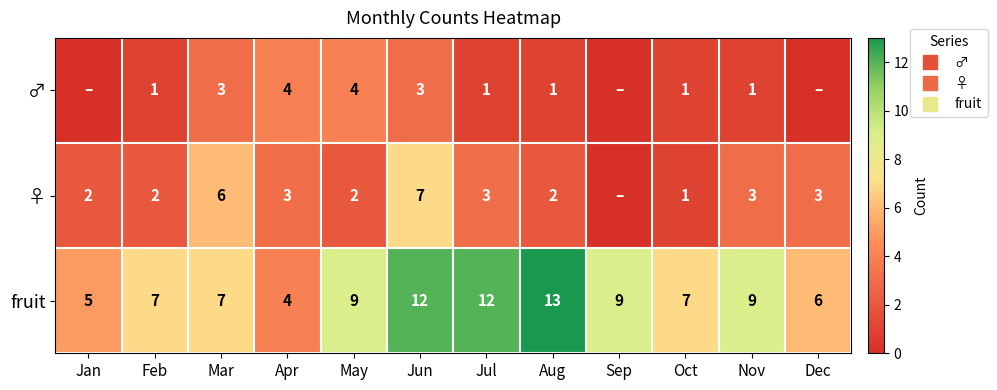

Between Jul and Apr, which is larger?

Apr